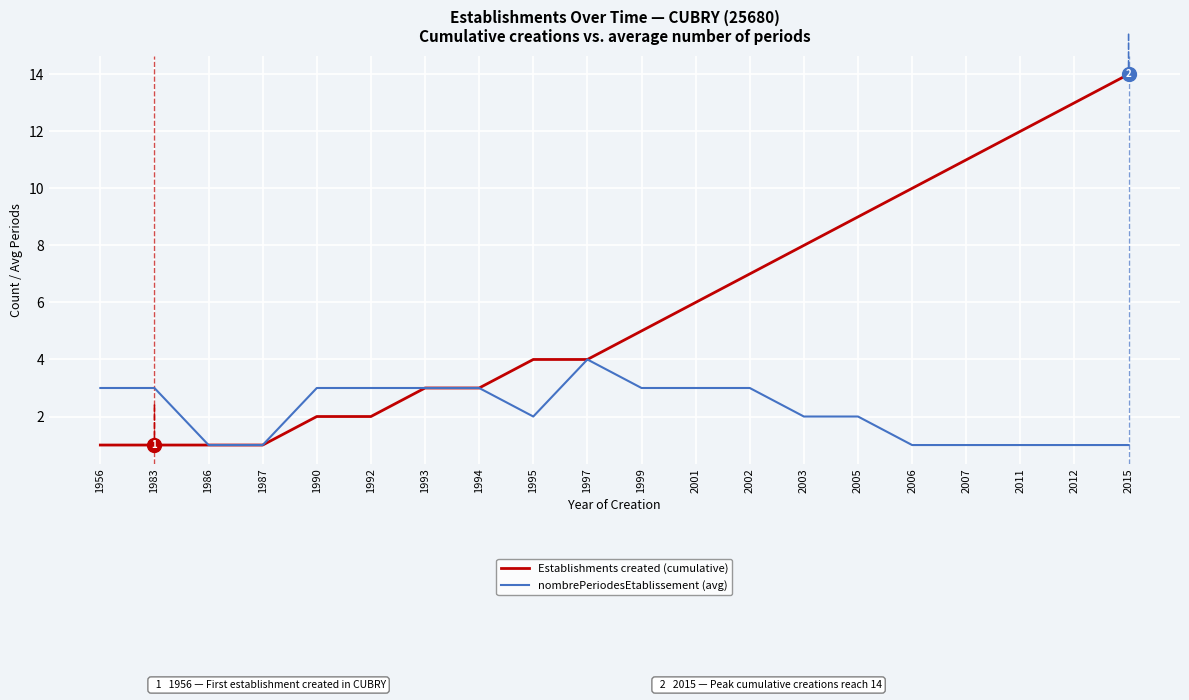

List the series in order of their peak value, highest first.

Establishments created (cumulative), nombrePeriodesEtablissement (avg)